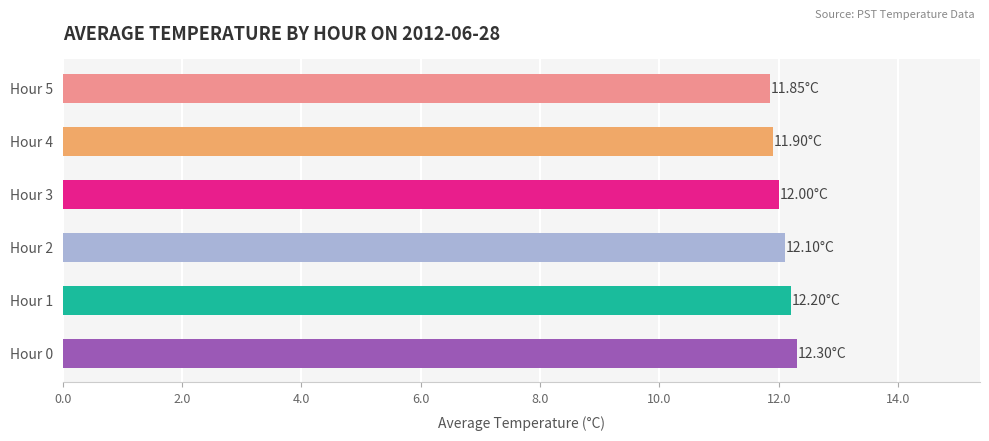

Between Hour 1 and Hour 5, which is larger?

Hour 1